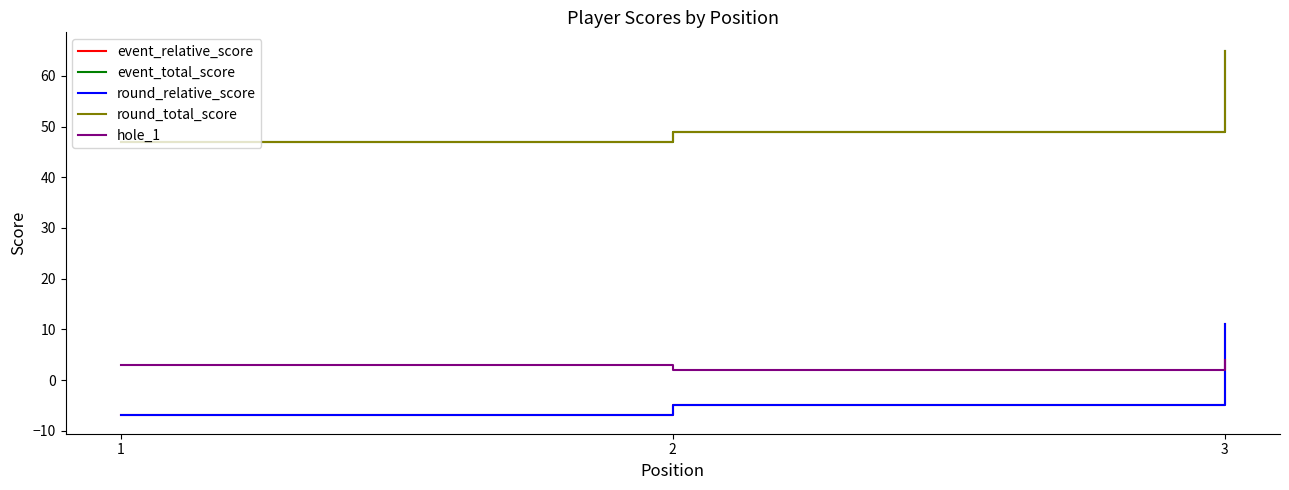

Is this an area chart (filled region under the line)?

No